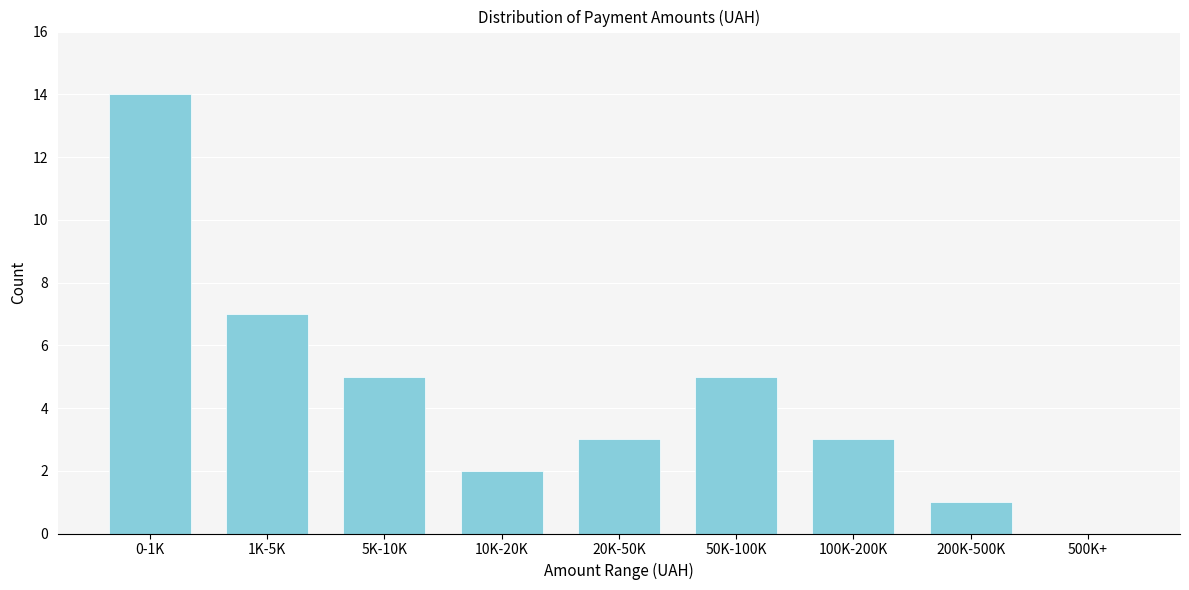

Reading right to left, transcribe all the data shown in this chart.

500K+=0	200K-500K=1	100K-200K=3	50K-100K=5	20K-50K=3	10K-20K=2	5K-10K=5	1K-5K=7	0-1K=14